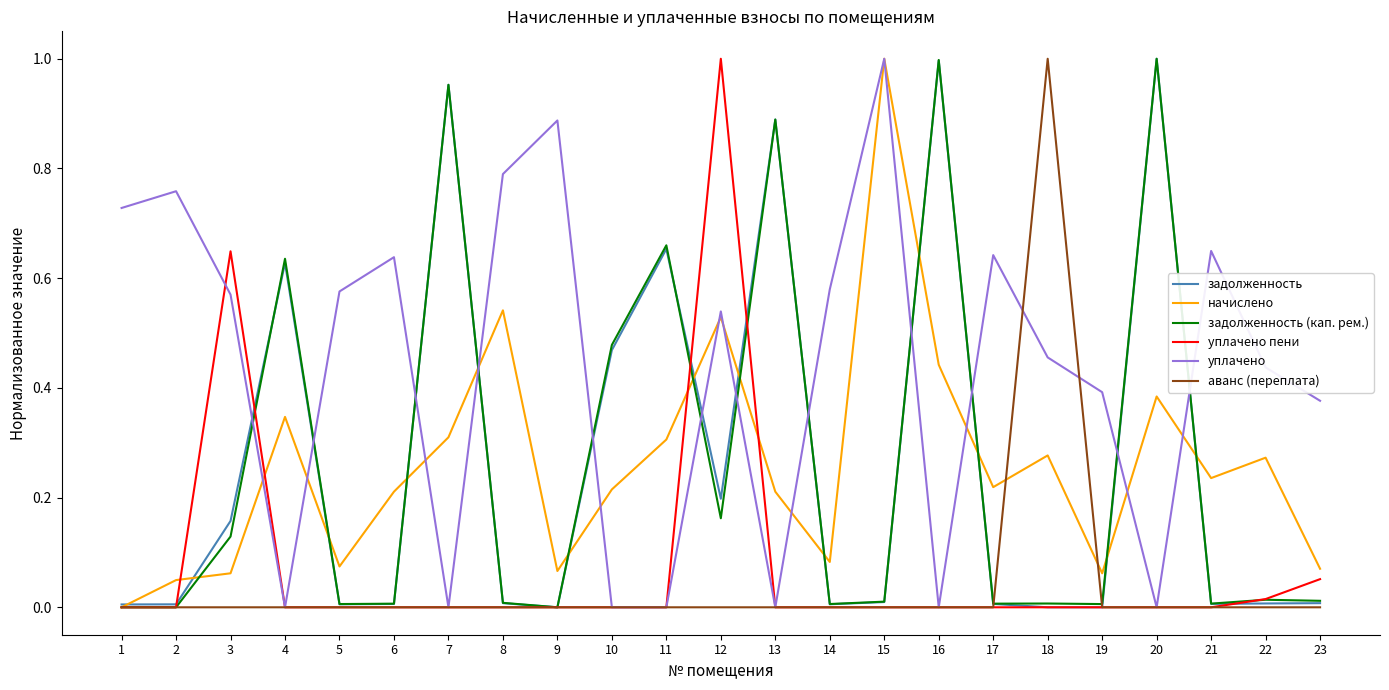

Is the value of уплачено at 11 greater than the value of начислено at 18?

No